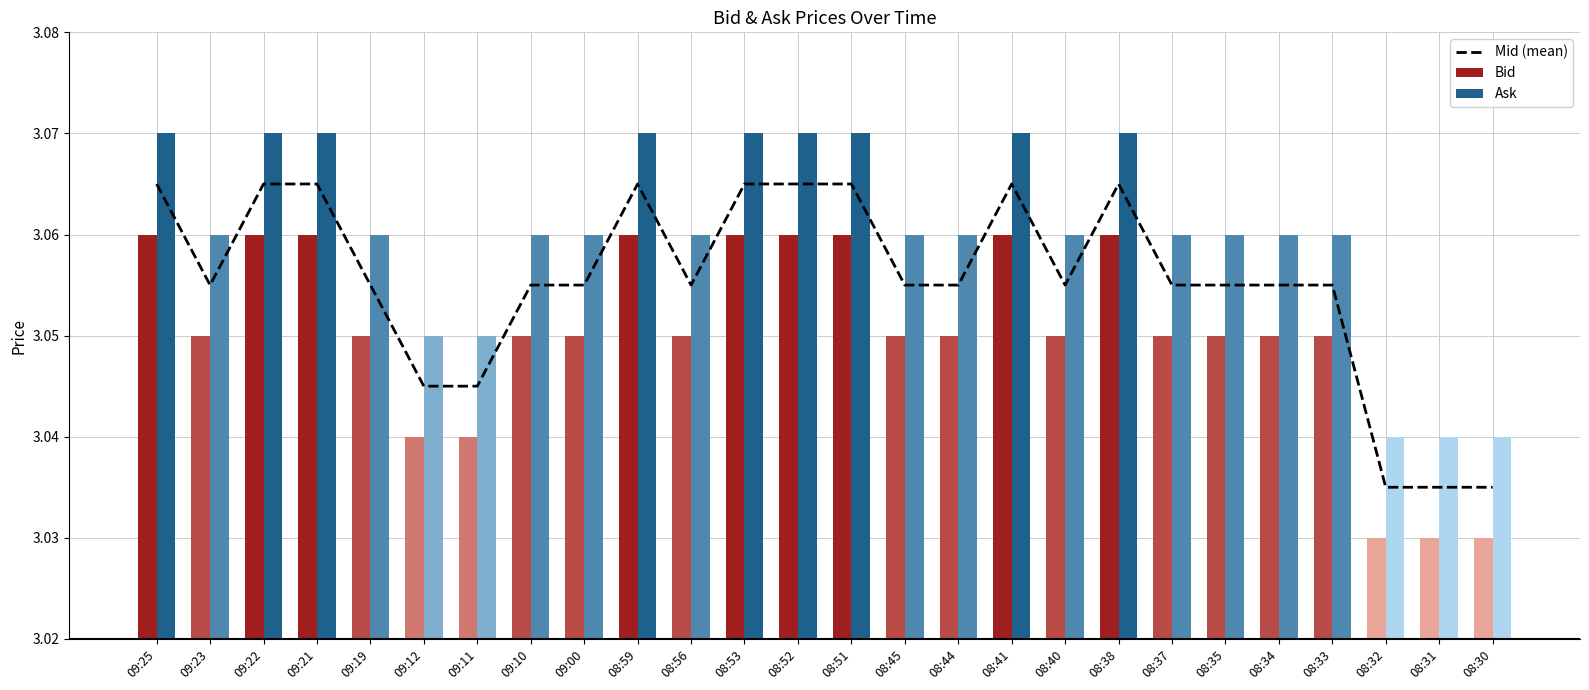

What position from the left is 08:34?

22